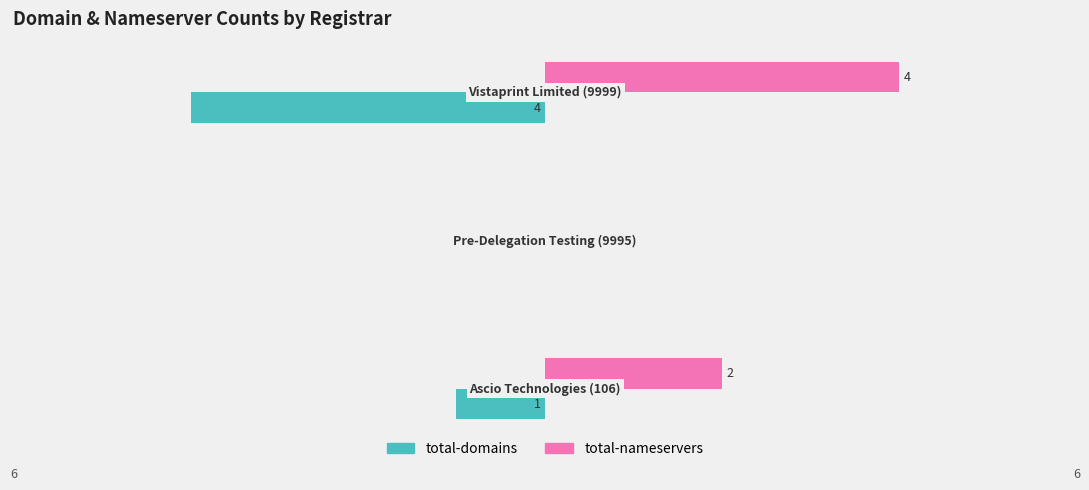

What is the sum of all total-domains values?

-5